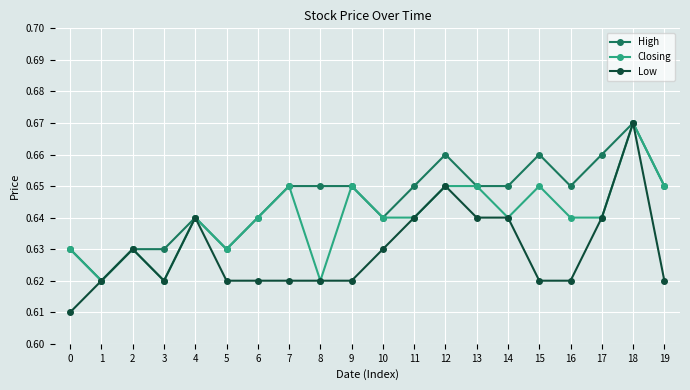

Which category has the highest value in the Closing series?

18